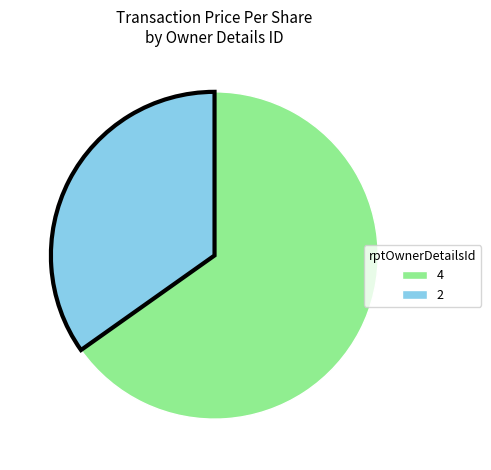

How many segments does this pie chart have?

2